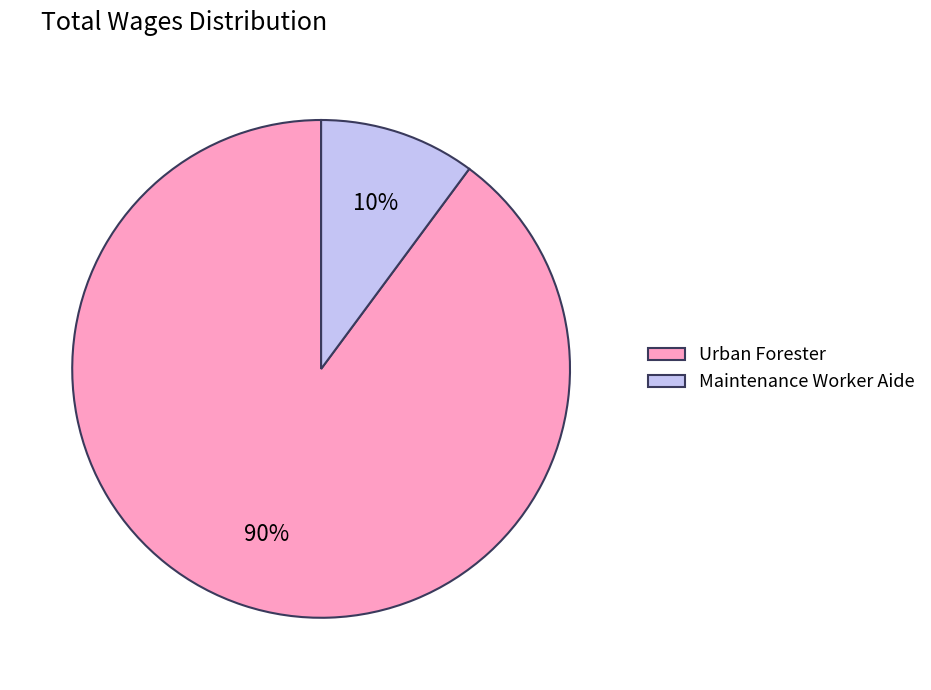

True or false: Maintenance Worker Aide accounts for 10% of the total.

True